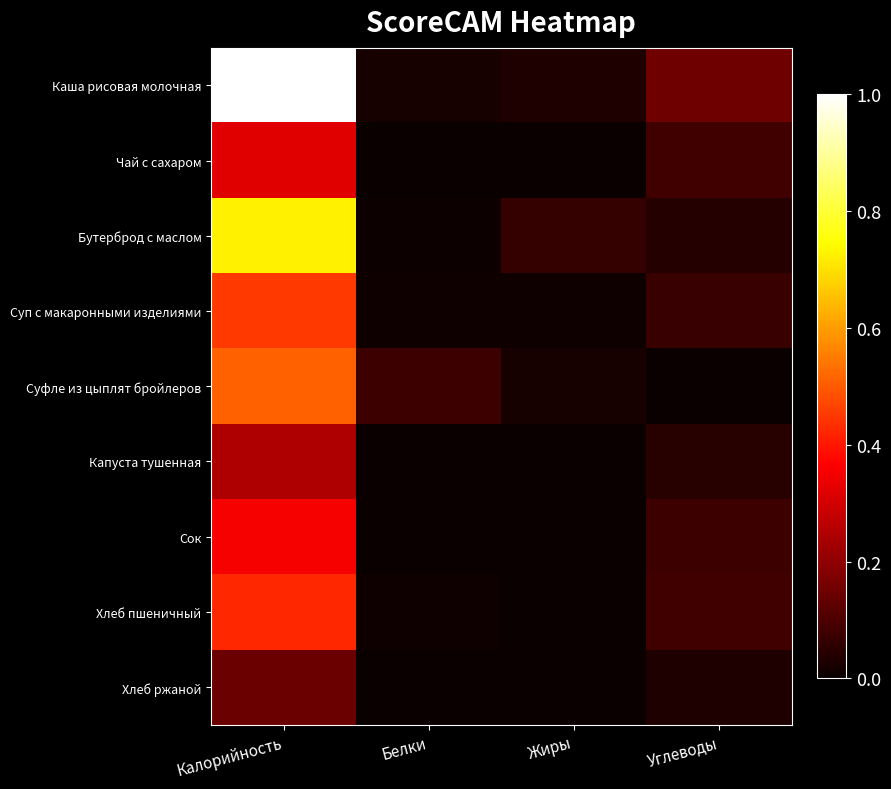

At which category is the sum across all series the highest?

Калорийность